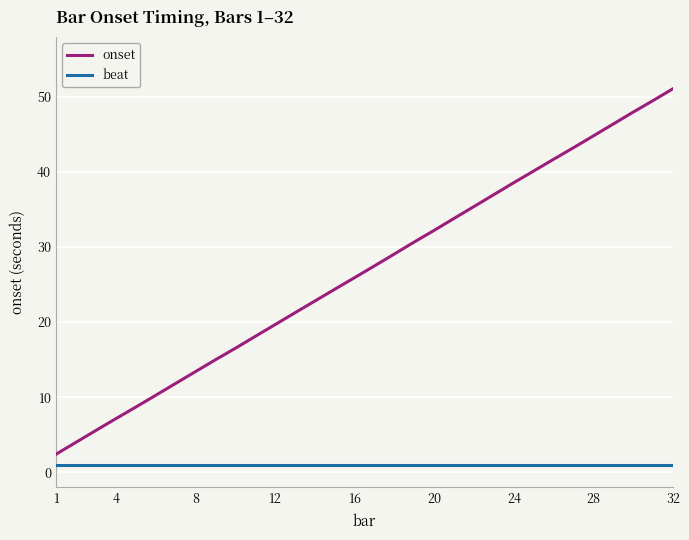

Which series has the widest spread of values?

onset